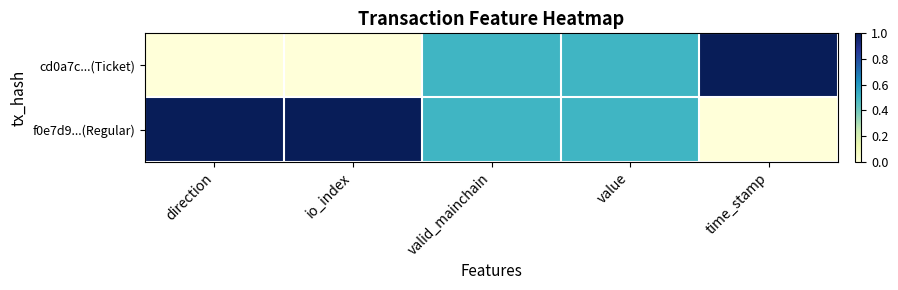

At how many categories does at least one series exceed 0?

5